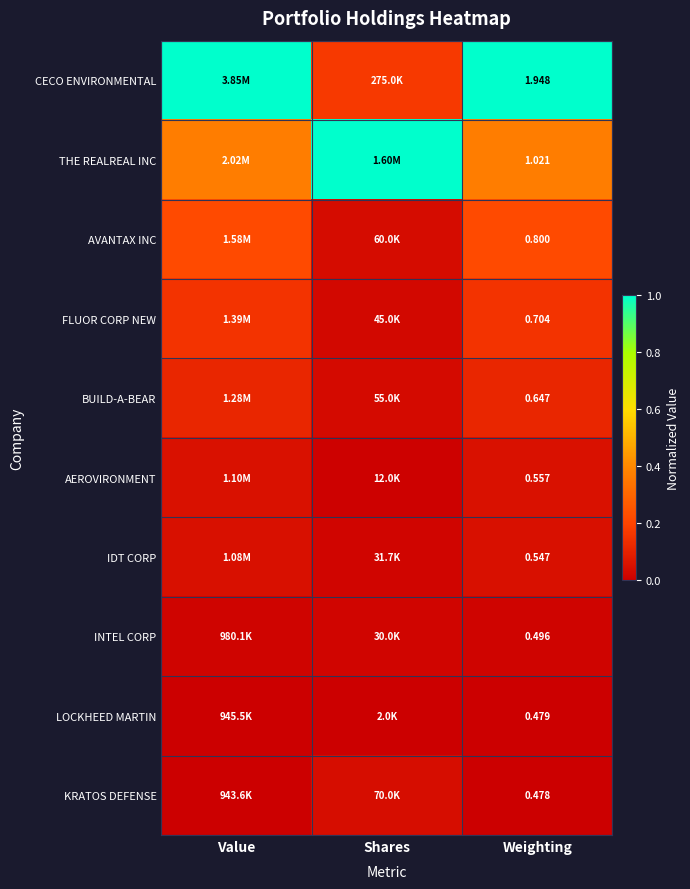

Is the value of IDT CORP at Weighting greater than the value of LOCKHEED MARTIN at Weighting?

Yes